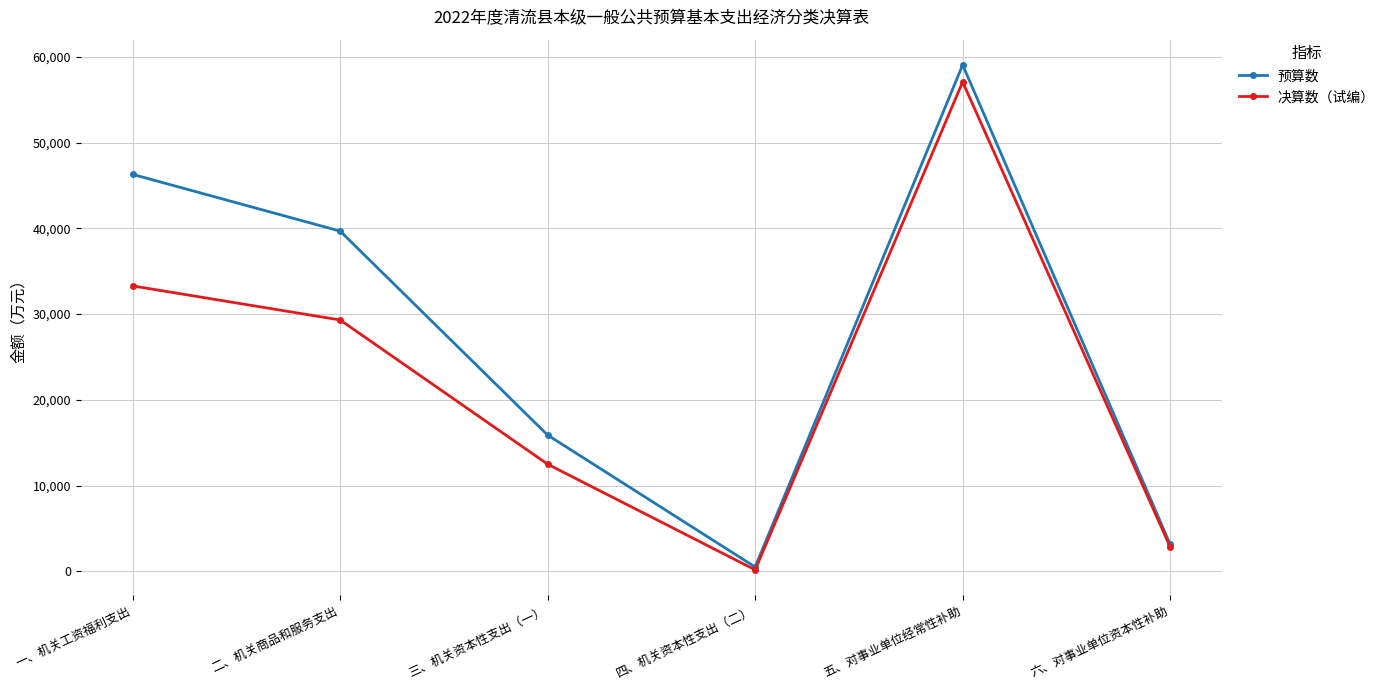

What is the label of the 1st point from the right?

六、对事业单位资本性补助